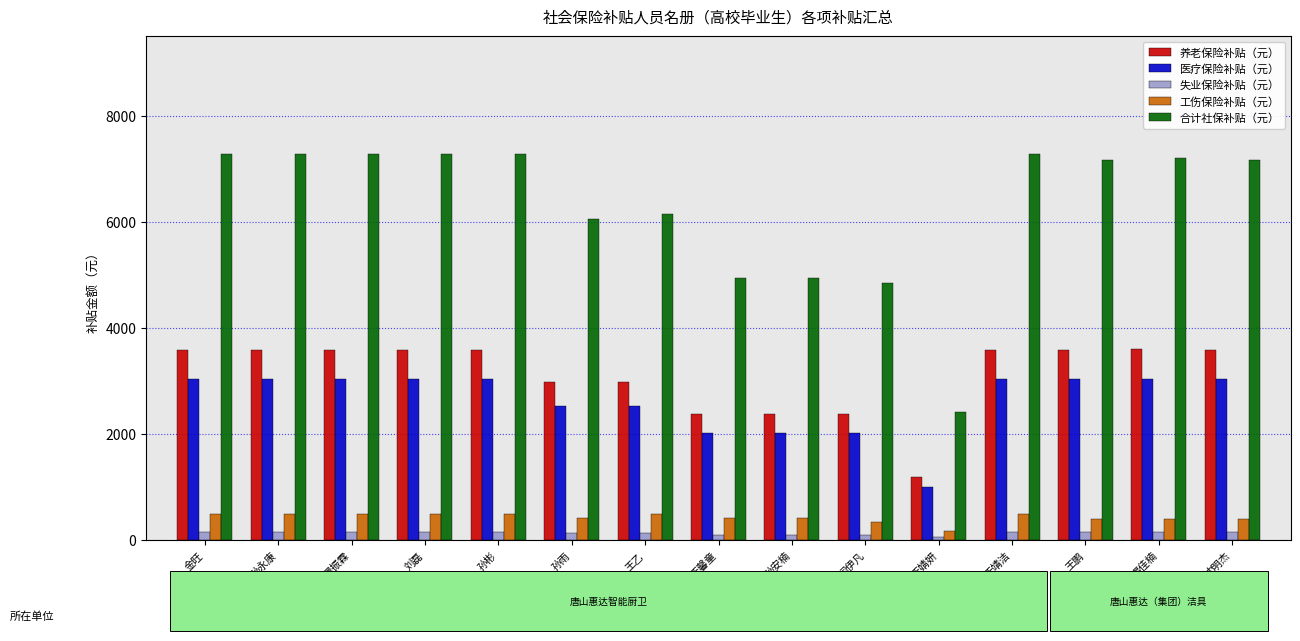

What is the minimum value for 失业保险补贴（元）?

52.2